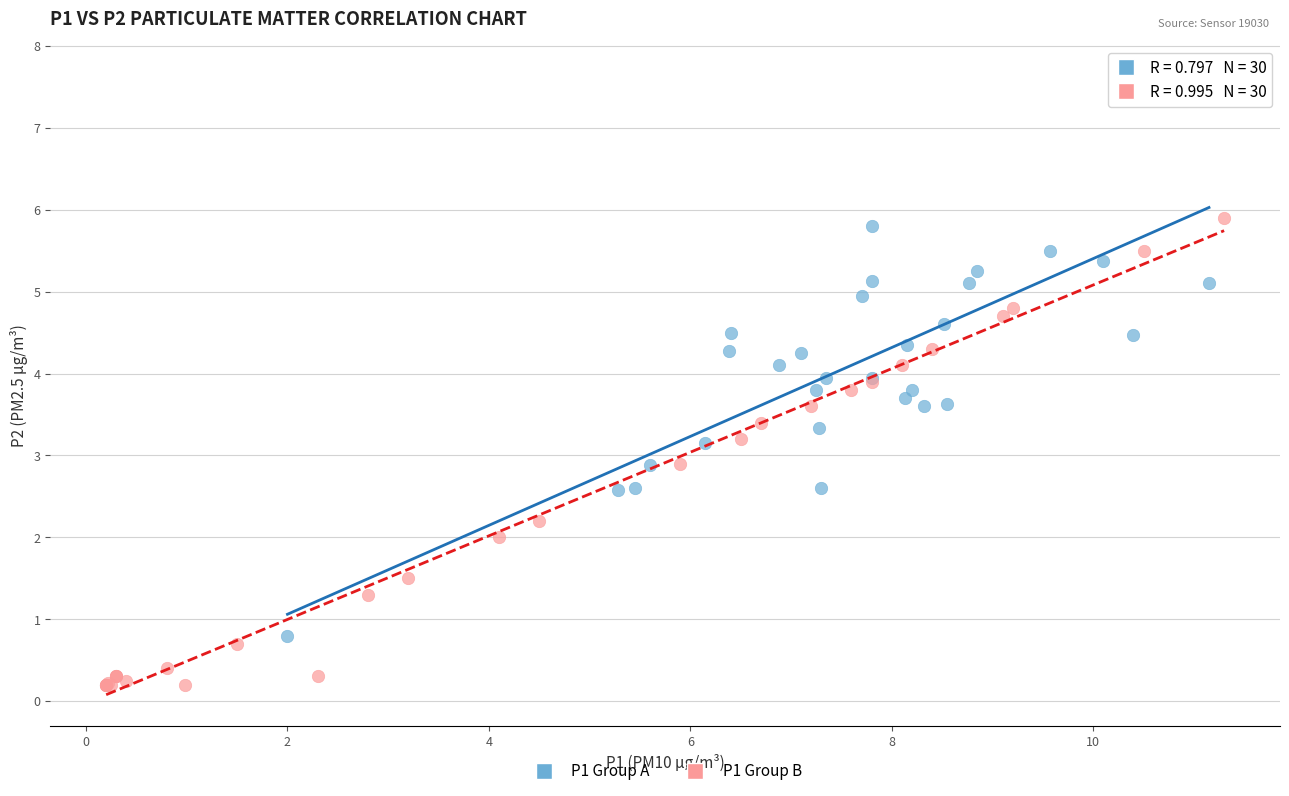

Which series has the widest spread of Y values?

P1 Group A